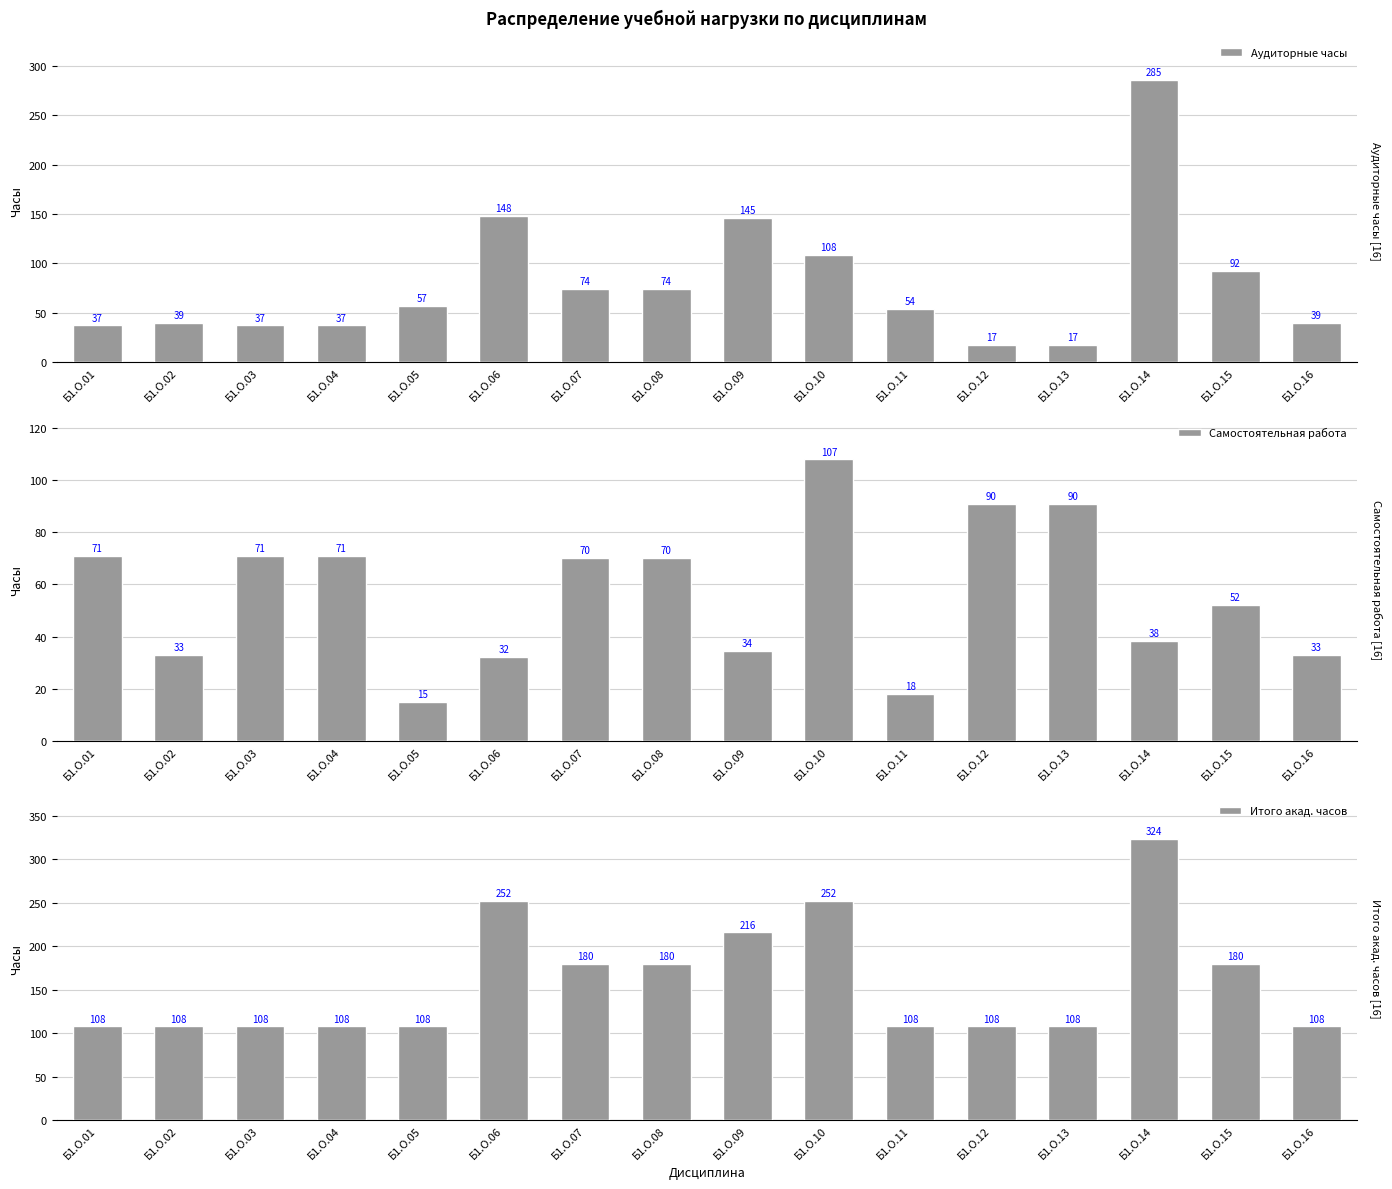

Read the Итого акад. часов value at Б1.О.01.

108